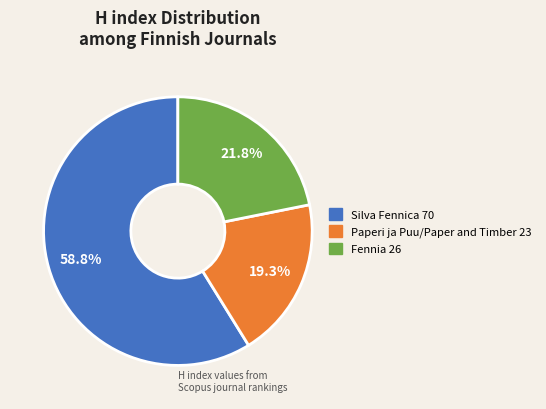

Does any single category account for the majority?

Yes